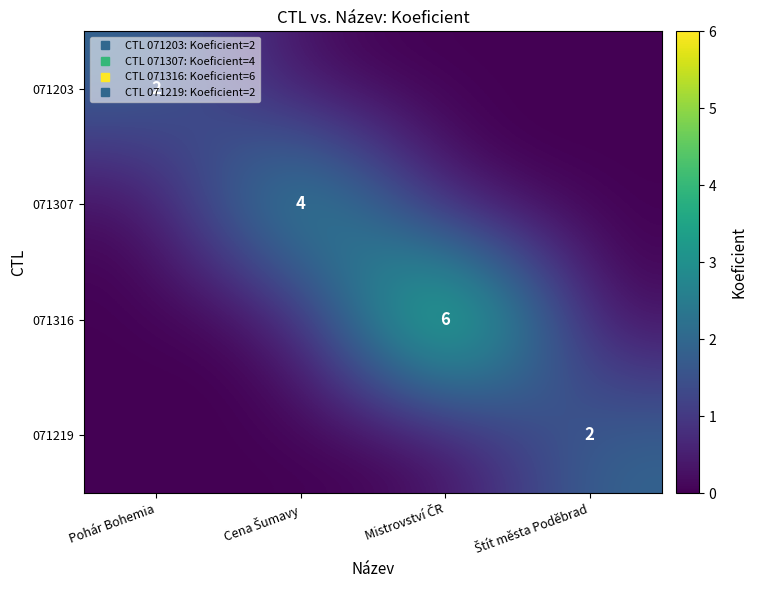

What is the sum of all 071203 values?

2